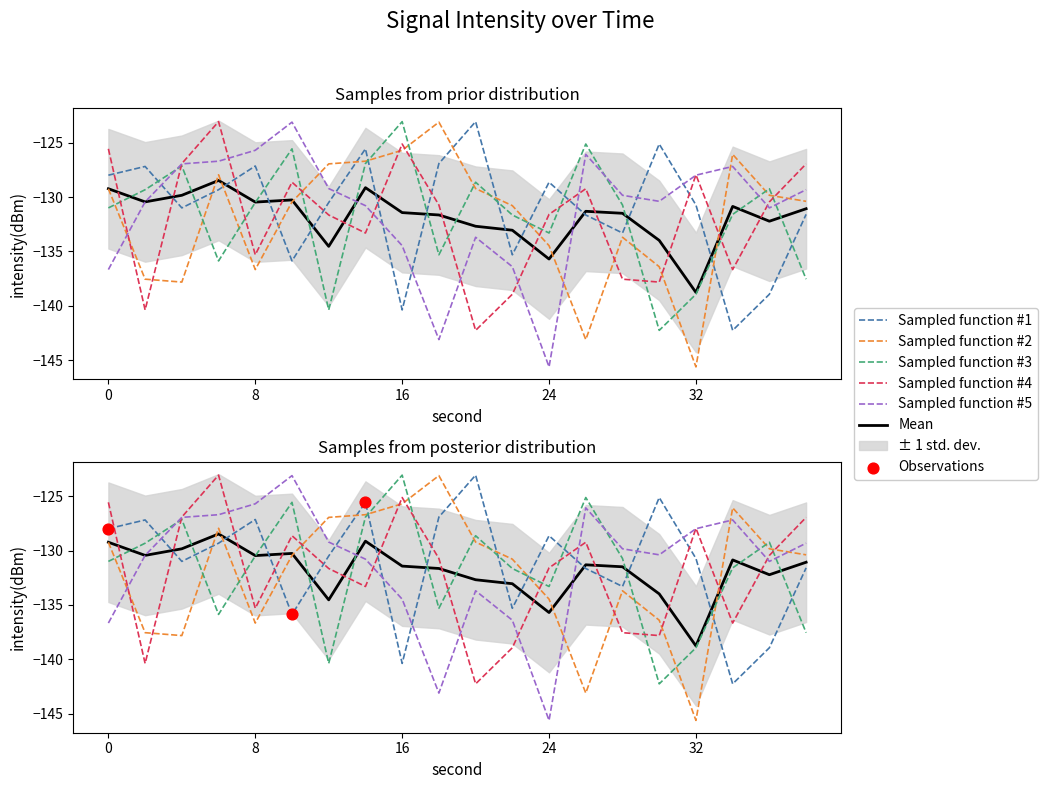

Which series has the largest Y range (max minus min)?

Sampled function #2